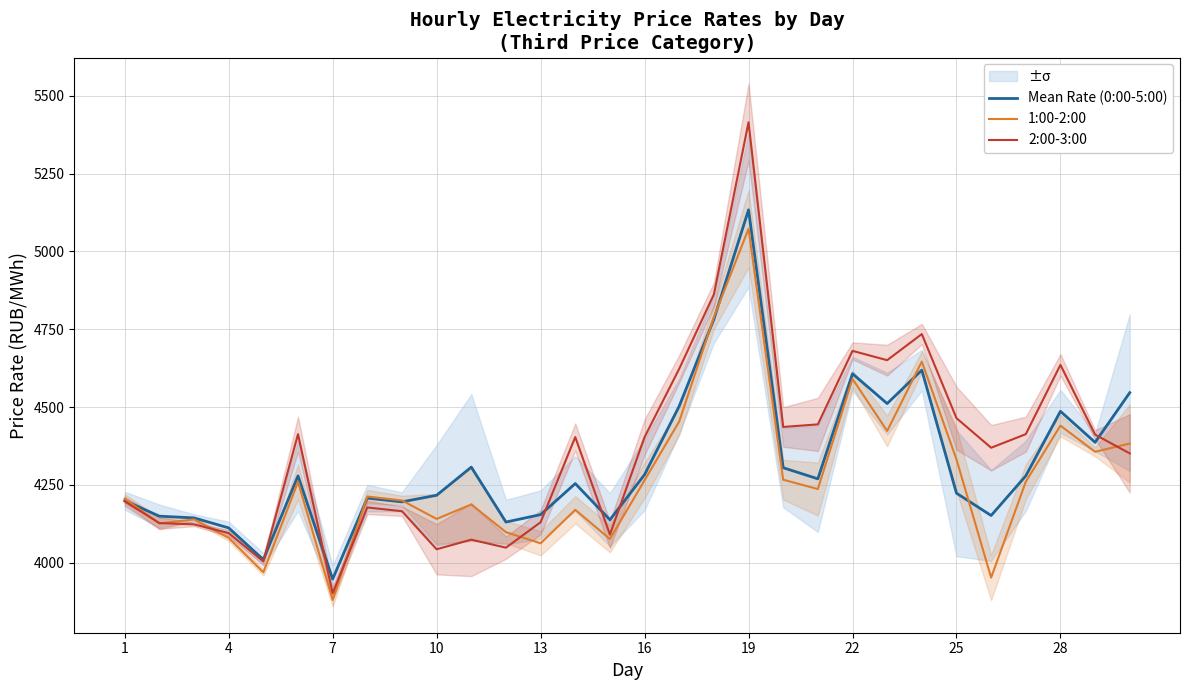

Read the 2:00-3:00 value at 16.

4403.5